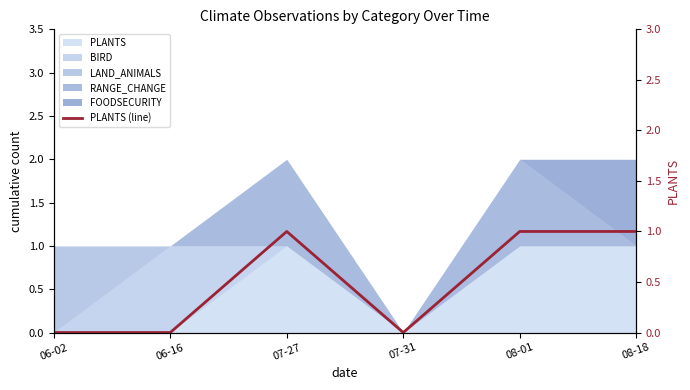

The chart shows a value of 1 at 08-01. True or false?

True